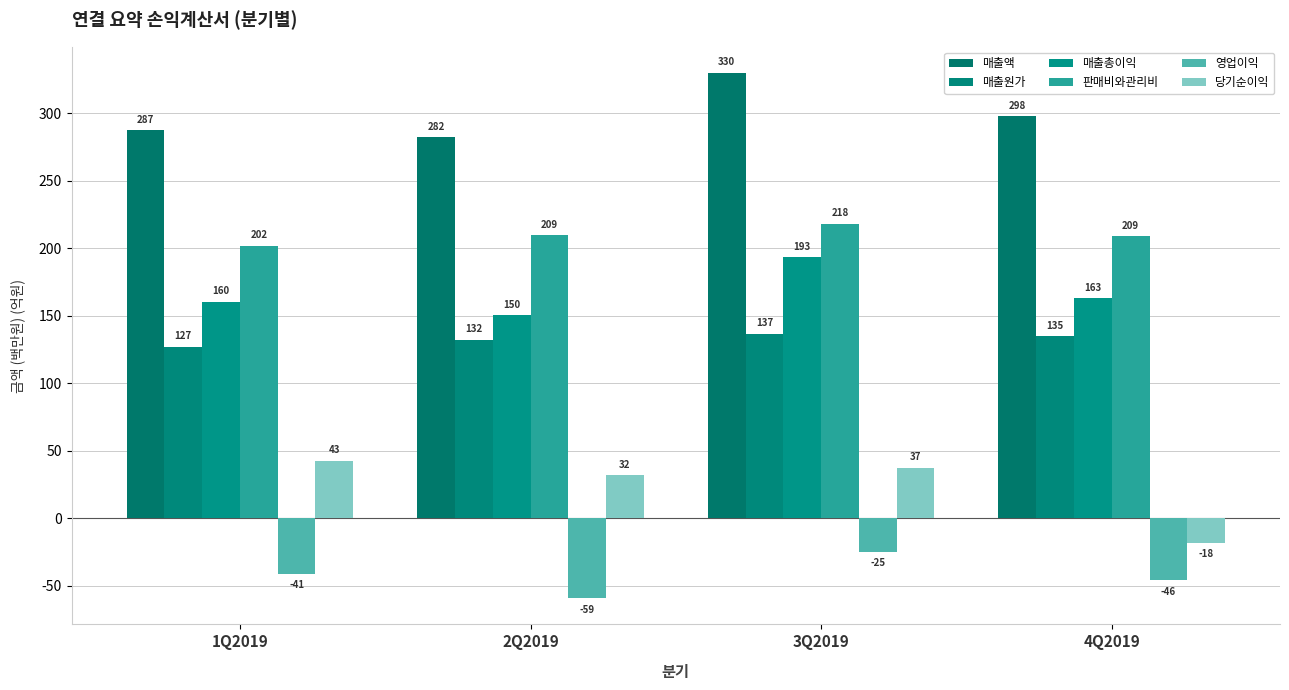

How many data points in 당기순이익 are above 37?

2